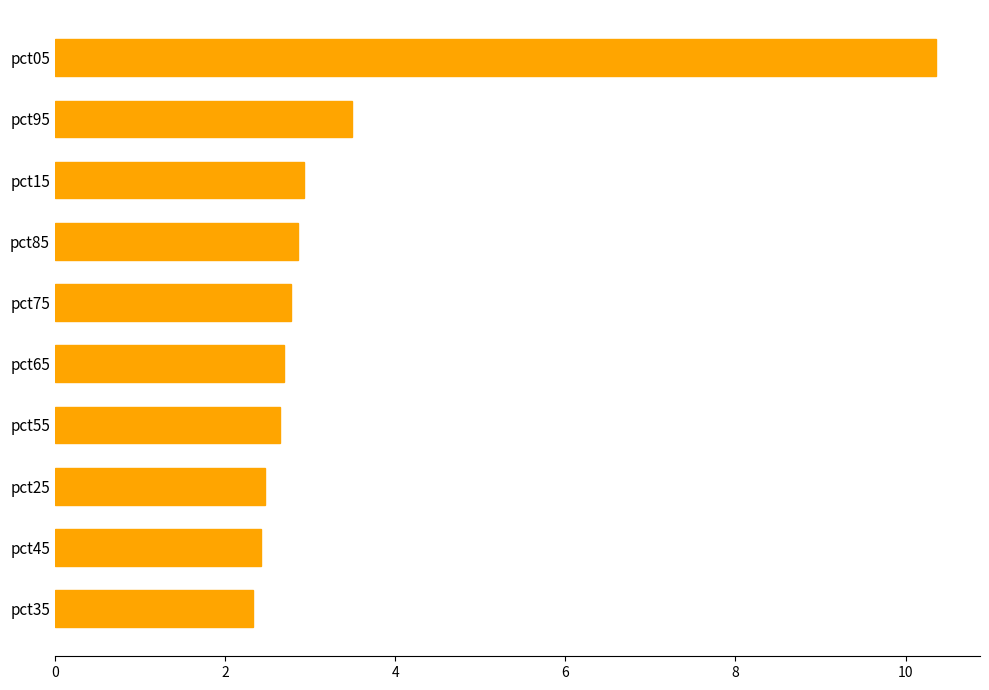

Where is the data nearest to the value 6?

pct95